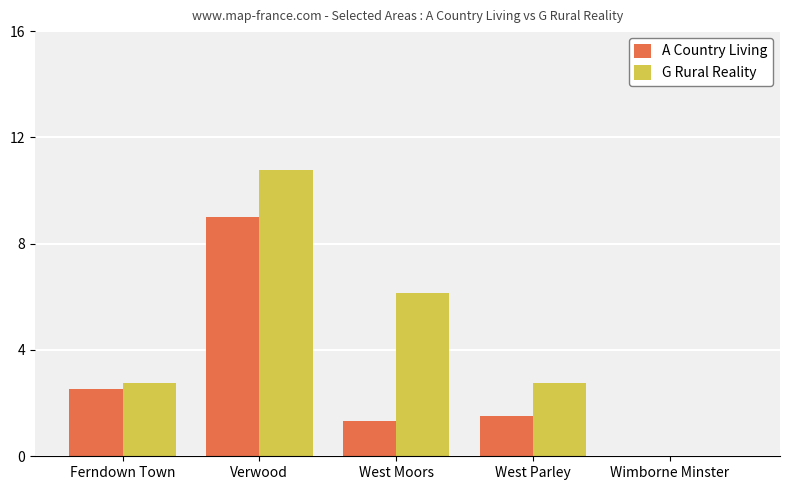

What is the sum of all A Country Living values?

14.4